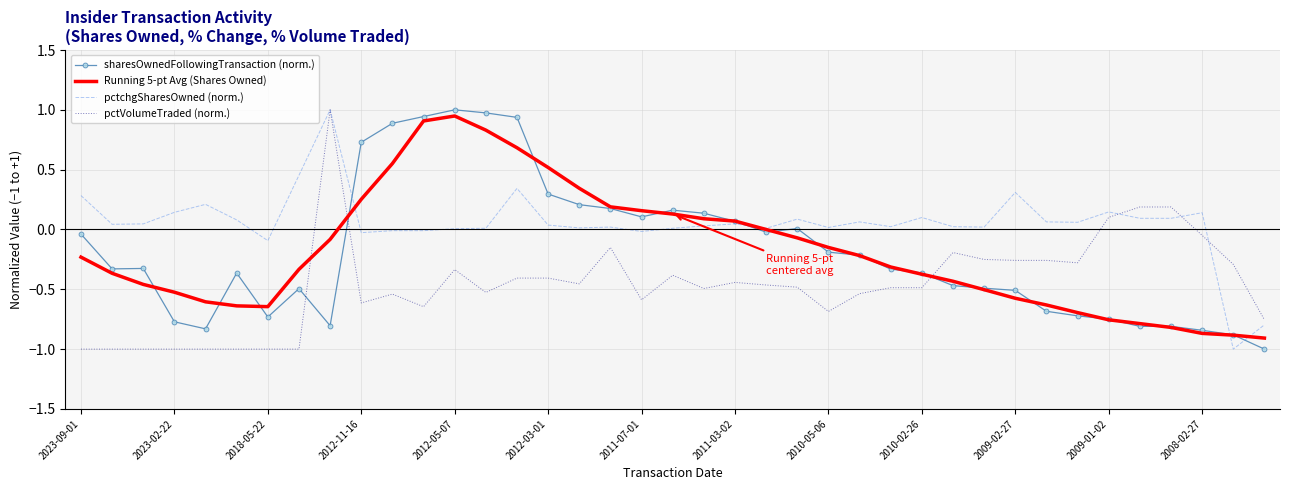

Which series has the largest total across all categories?

pctchgSharesOwned (norm.)